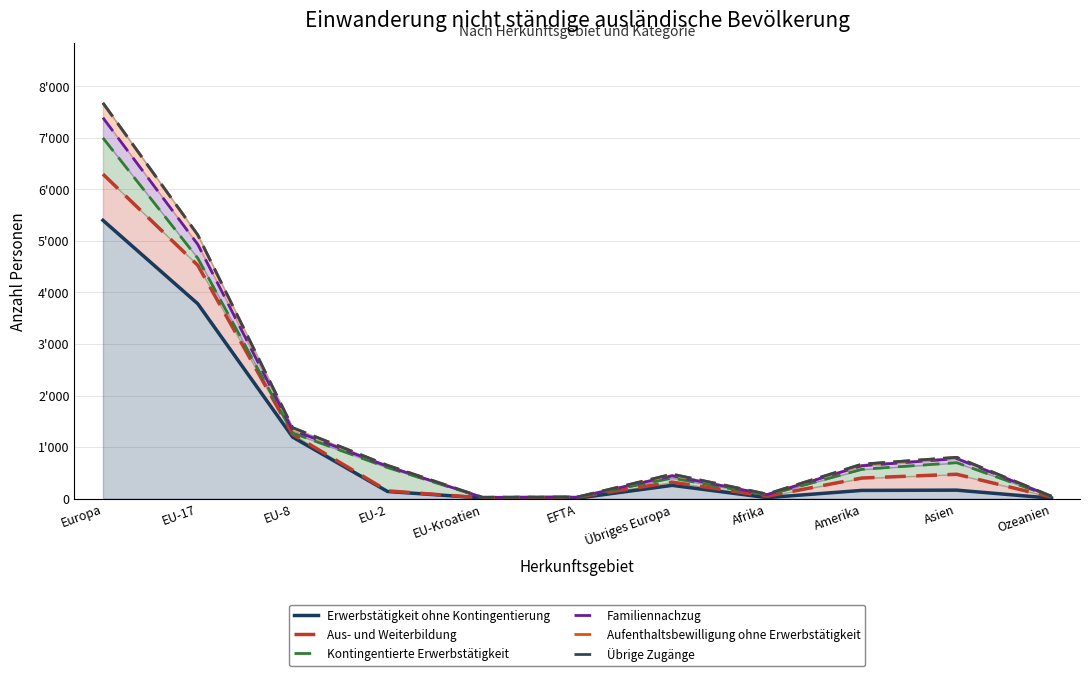

Reading left to right, list all the values displayed in this chart.

Erwerbstätigkeit ohne Kontingentierung: 5400	3781	1195	140	15	10	259	21	161	166	10
Aus- und Weiterbildung: 6296	4527	1250	152	16	30	321	48	401	474	31
Kontingentierte Erwerbstätigkeit: 6998	4664	1275	604	25	30	400	69	570	699	41
Familiennachzug: 7390	4932	1330	628	27	30	443	80	639	778	45
Aufenthaltsbewilligung ohne Erwerbstätigkeit: 7672	5115	1377	647	27	31	475	90	668	803	47
Übrige Zugänge: 7680	5117	1378	647	29	32	477	90	670	803	47